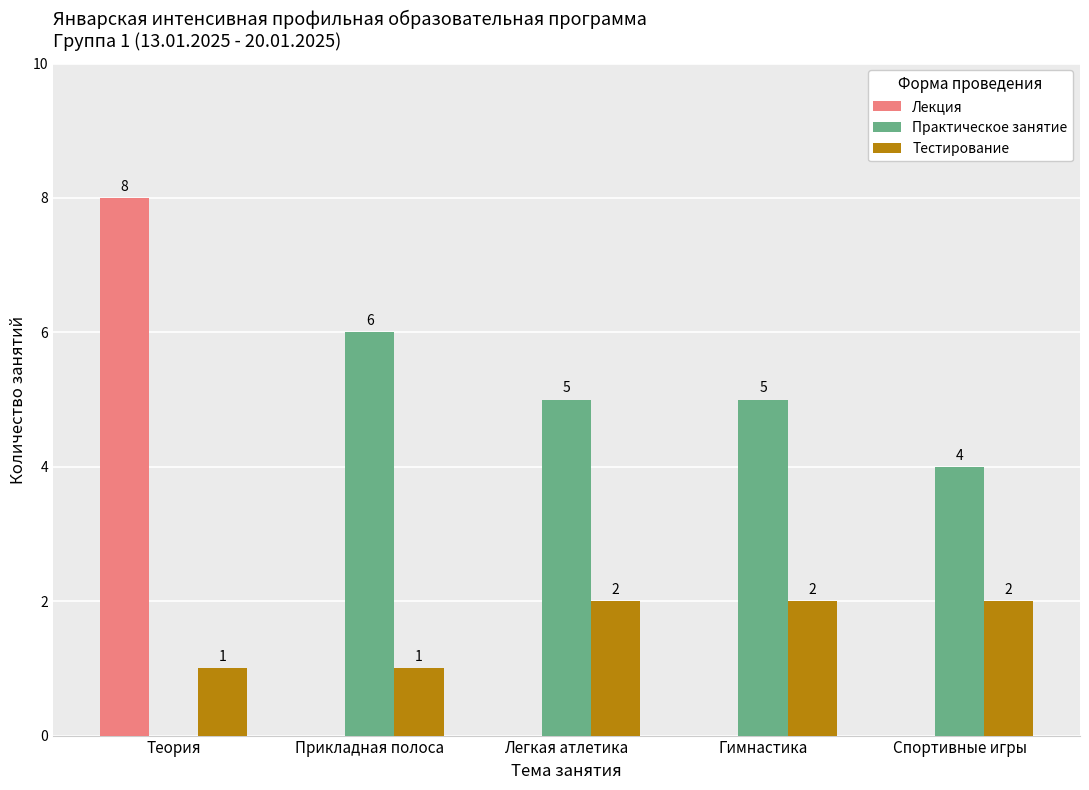

What is the difference between the Практическое занятие values at Легкая атлетика and Теория?

5